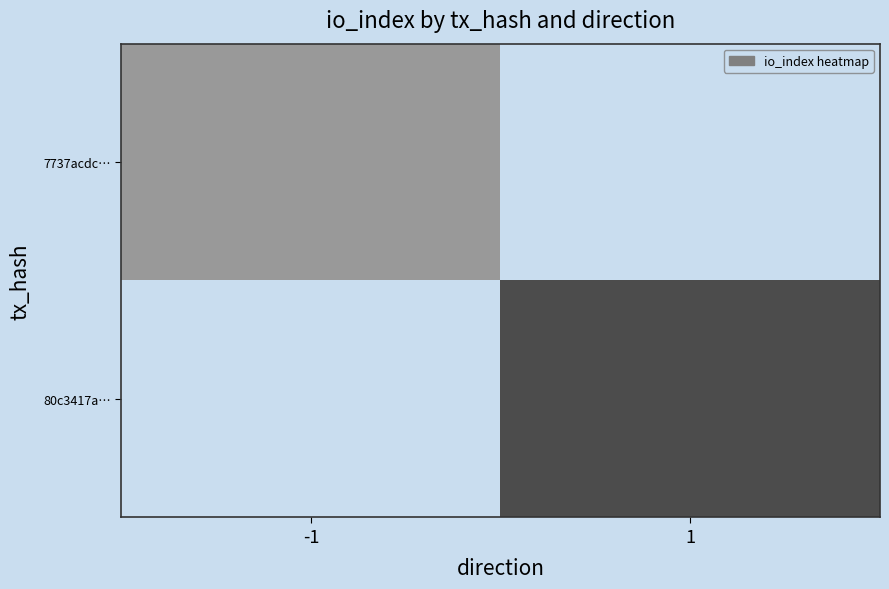

Which series has the largest range (max minus min)?

7737acdc…